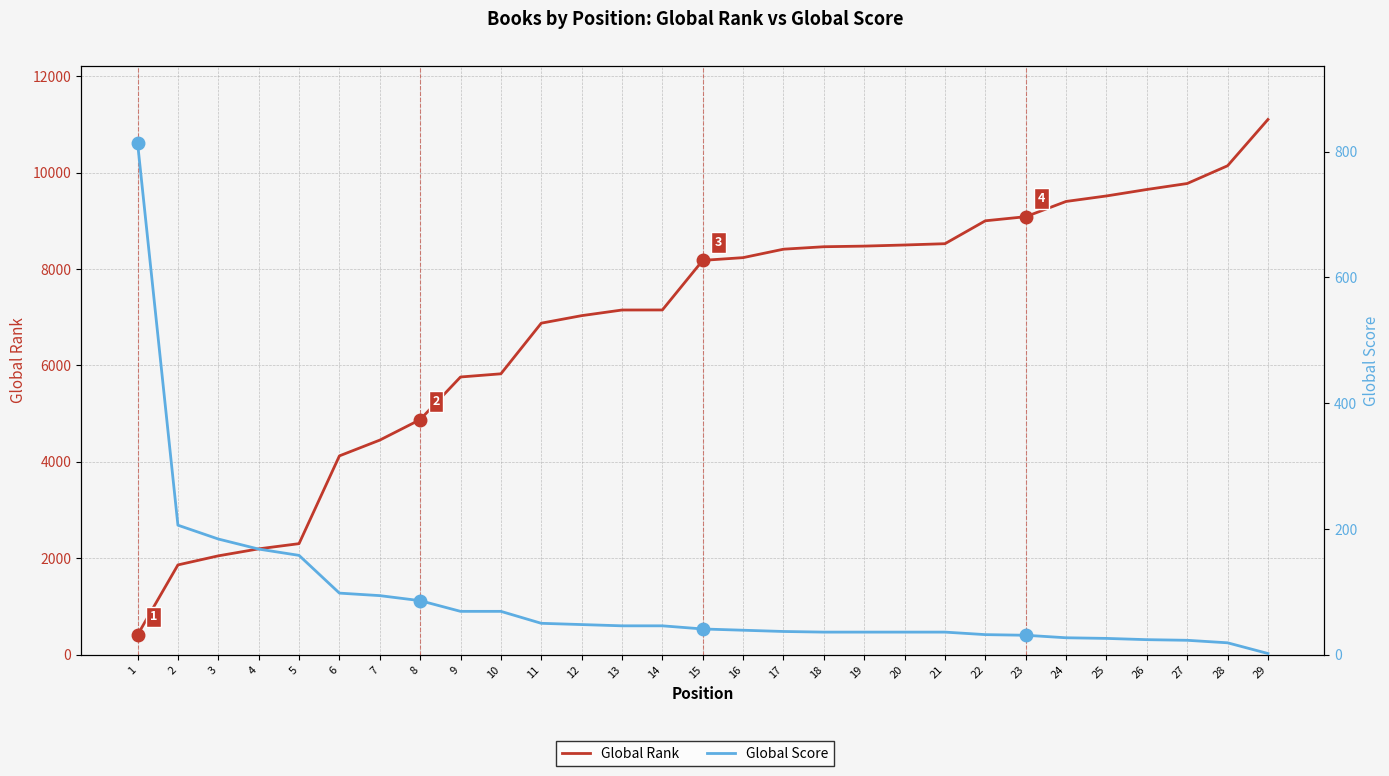

Reading left to right, list all the values displayed in this chart.

Global Rank: 1=412	2=1863	3=2051	4=2196	5=2304	6=4124	7=4451	8=4876	9=5760	10=5826	11=6876	12=7032	13=7149	14=7150	15=8178	16=8235	17=8410	18=8461	19=8474	20=8497	21=8524	22=8999	23=9084	24=9400	25=9514	26=9648	27=9772	28=10140	29=11100
Global Score: 1=814	2=206	3=184	4=168	5=158	6=98	7=94	8=86	9=69	10=69	11=50	12=48	13=46	14=46	15=41	16=39	17=37	18=36	19=36	20=36	21=36	22=32	23=31	24=27	25=26	26=24	27=23	28=19	29=2